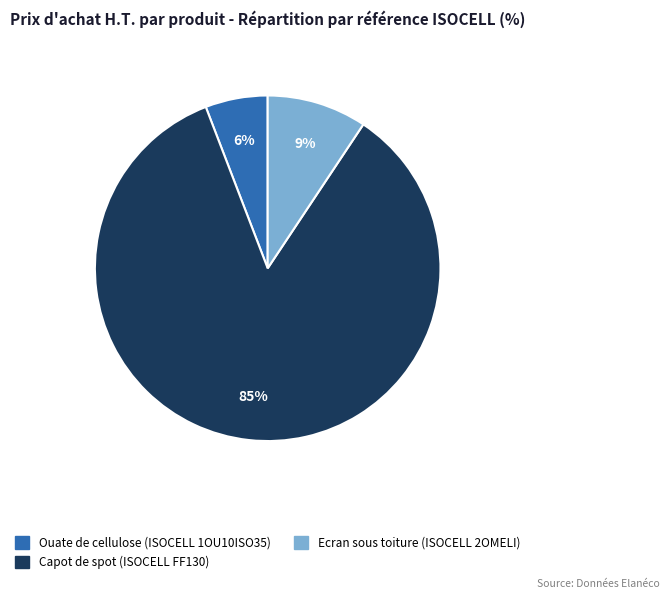

Rank the categories by value from highest to lowest.

Capot de spot (ISOCELL FF130), Ecran sous toiture (ISOCELL 2OMELI), Ouate de cellulose (ISOCELL 1OU10ISO35)